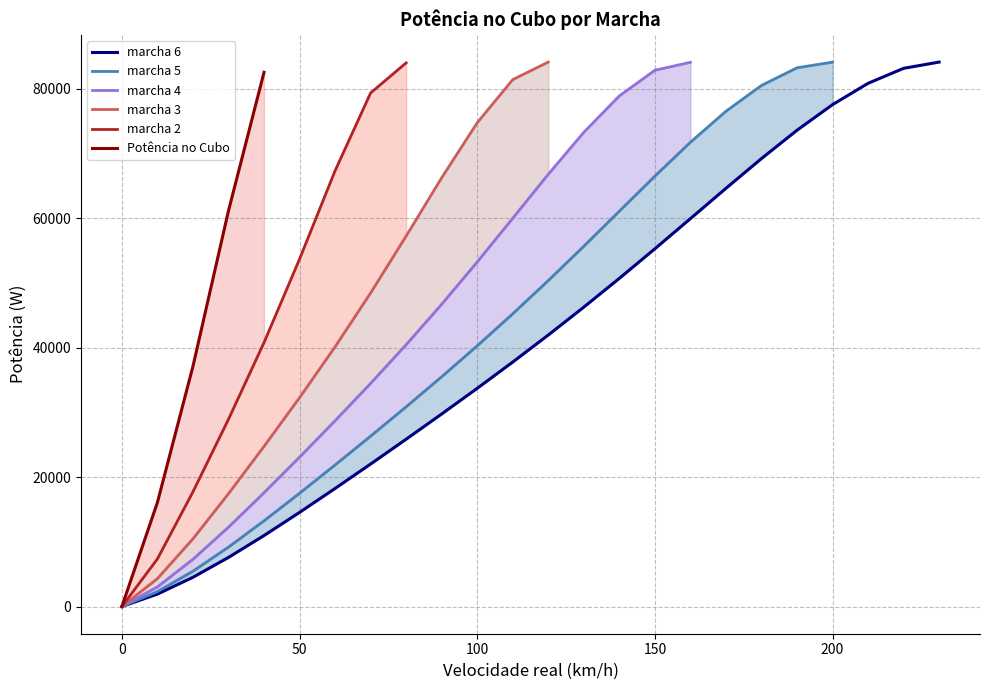

Which series has the widest spread of values?

marcha 3